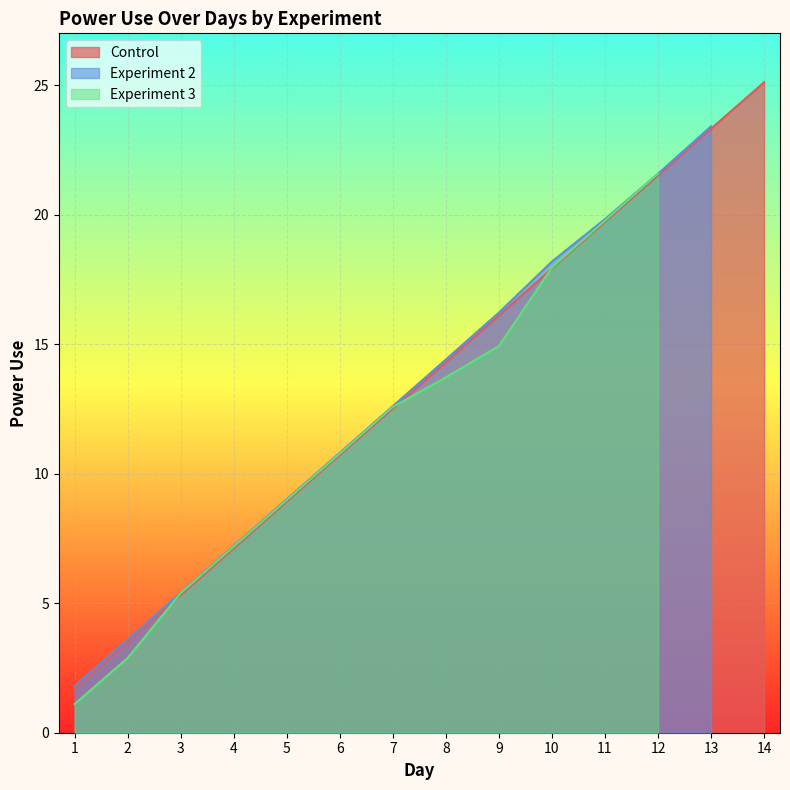

Which series has the largest total across all categories?

Control